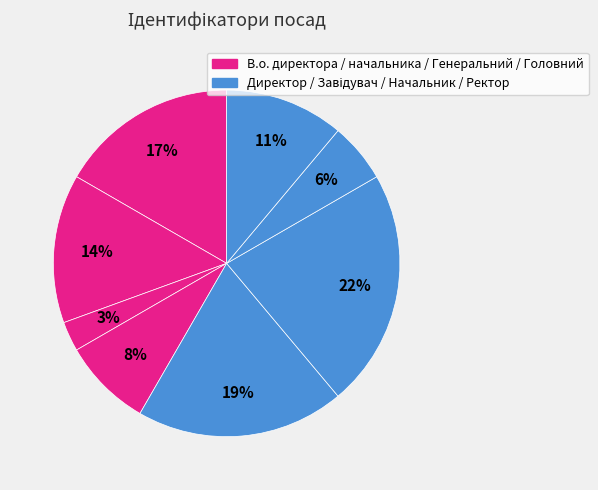

To the nearest percent, what is the difference between the largest and smallest slice percentages?

19%